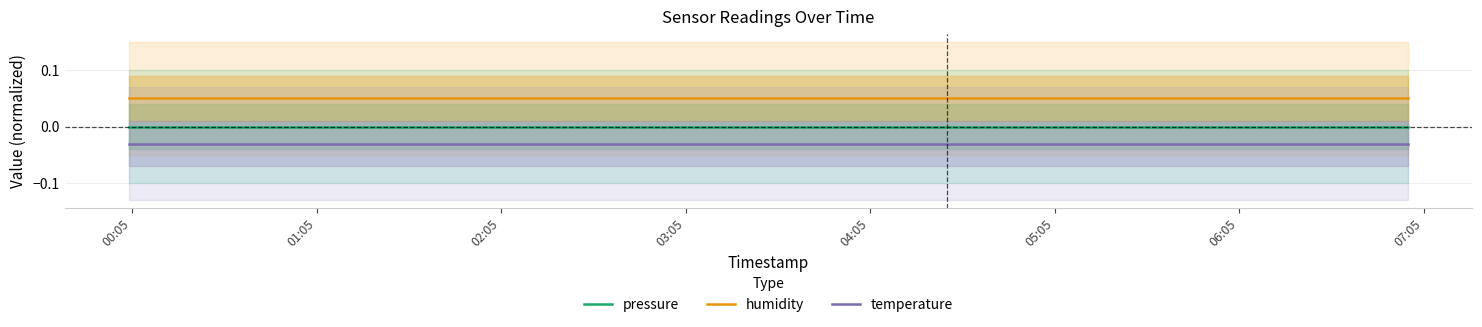

True or false: pressure and humidity intersect in this chart.

False